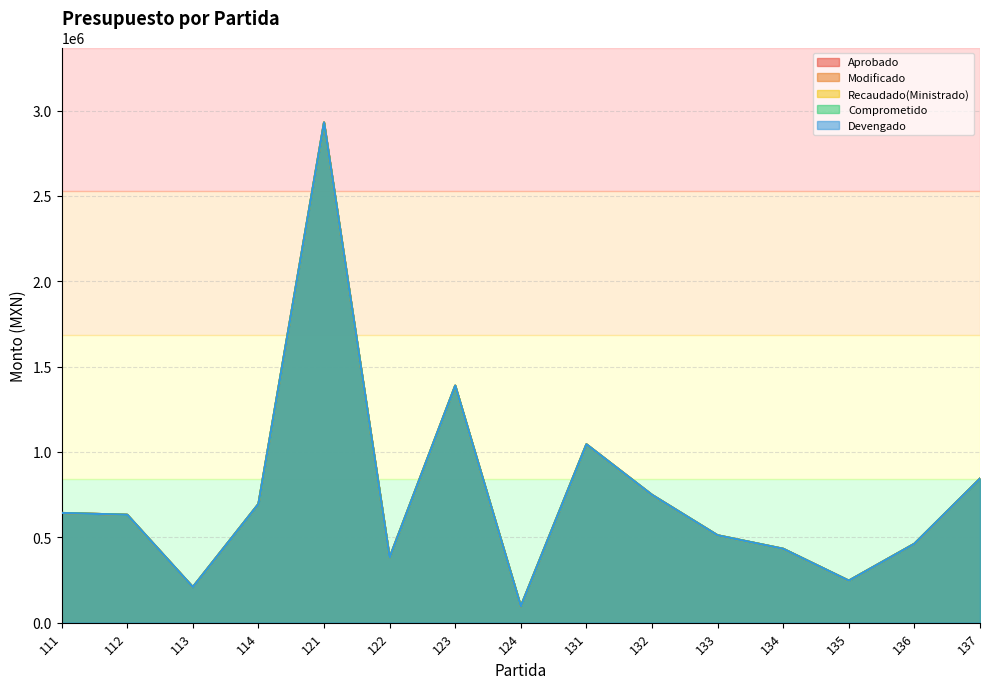

True or false: Devengado and Recaudado(Ministrado) intersect in this chart.

False